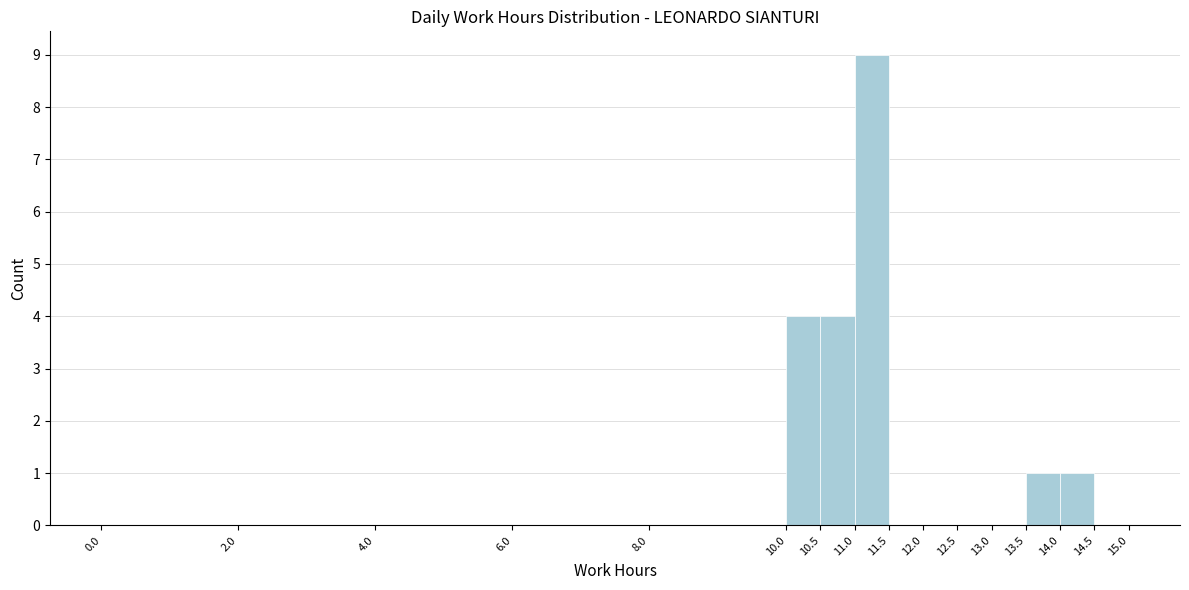

Over which range of the x-axis is the bar tallest?

11.0 to 11.5